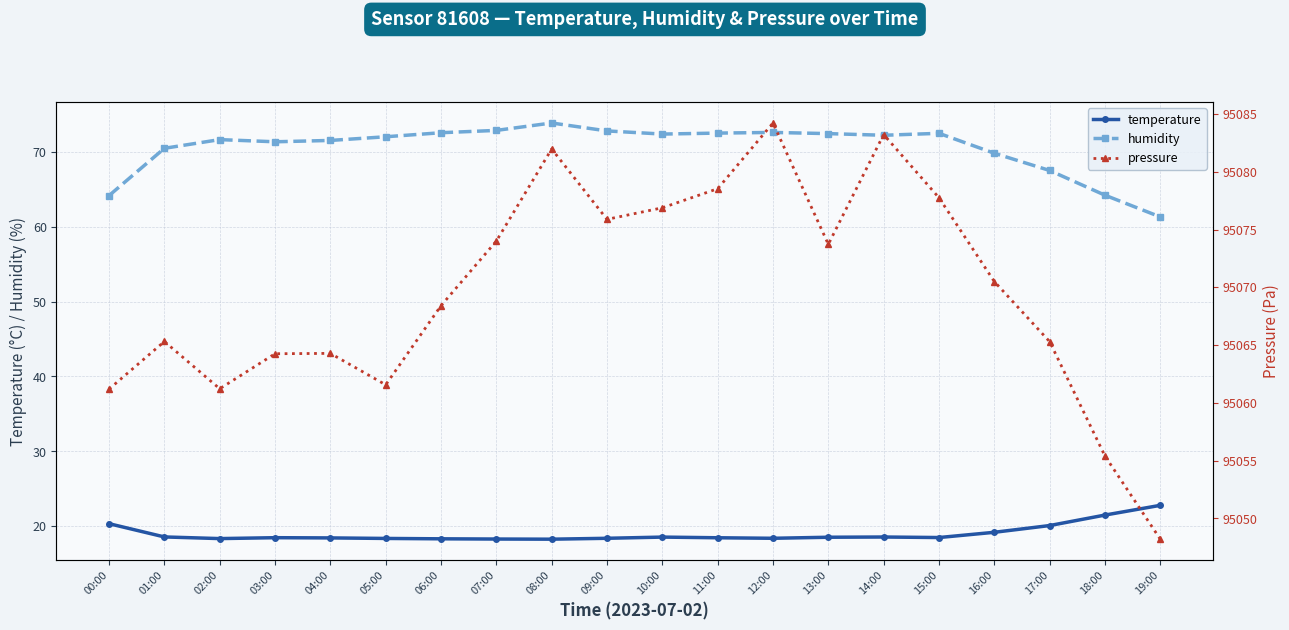

True or false: temperature has a value of 18.3 at 07:00.

True